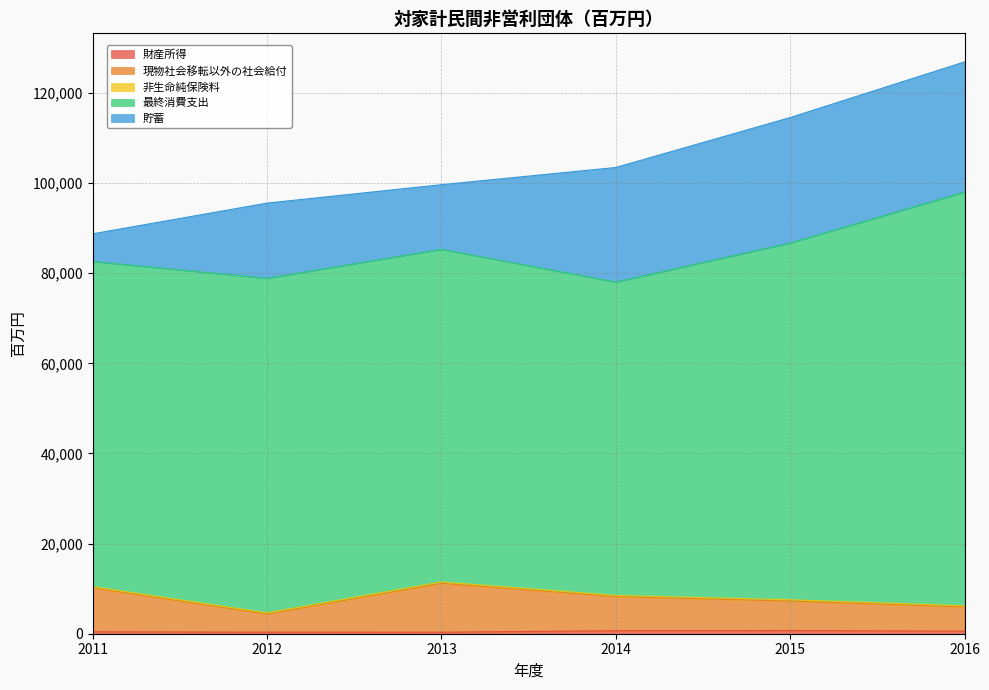

How many lines are shown in the chart?

5